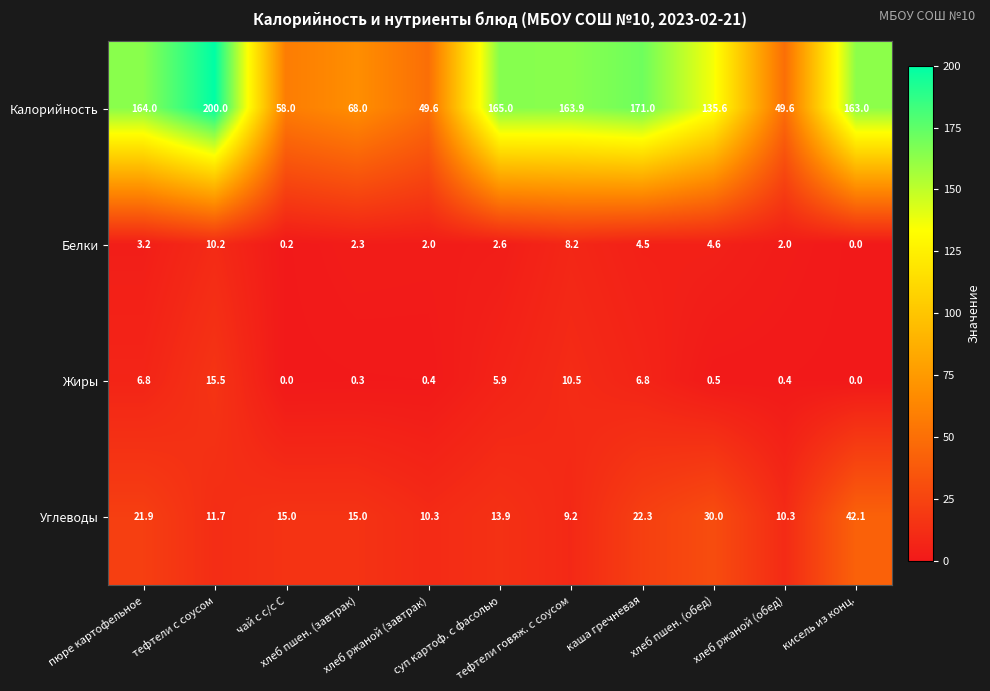

Count the number of categories in the chart.

11